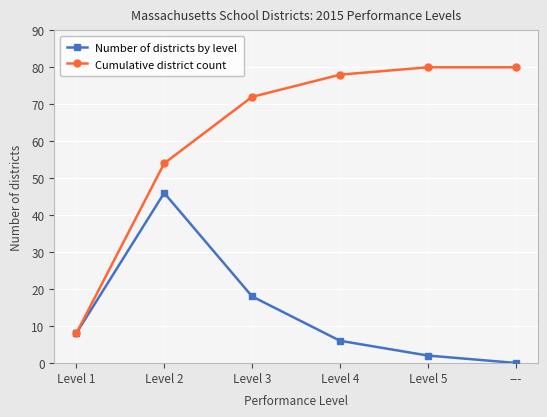

What is the difference between the highest and lowest values at ---?

80